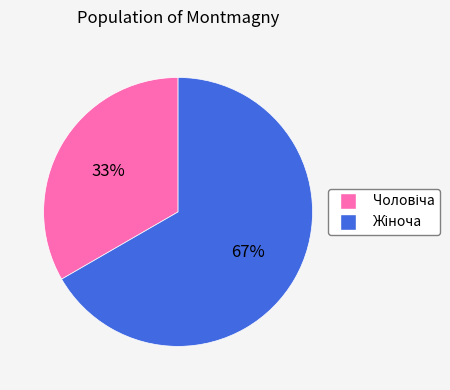

Does any single category account for the majority?

Yes